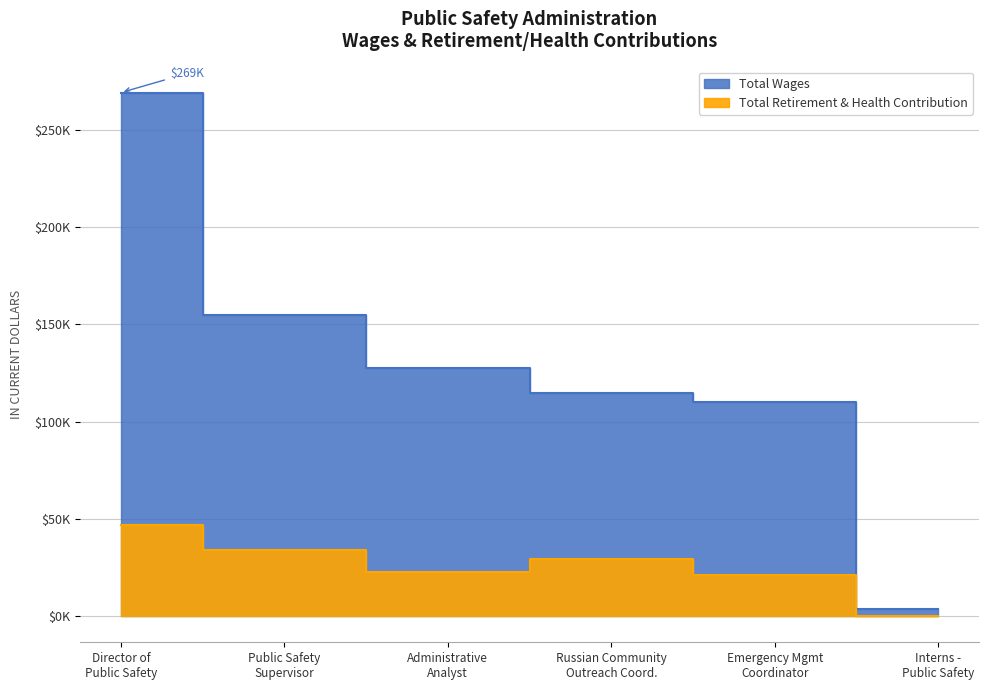

Read the Total Wages value at Administrative Analyst, to the nearest 10.

127480